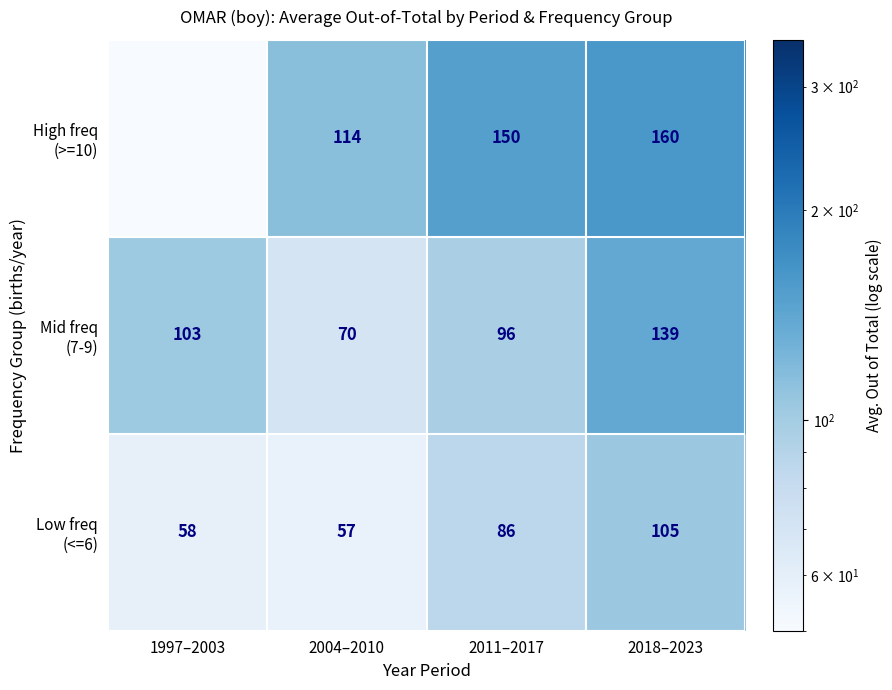

Which category has the highest value across all series?

2018–2023